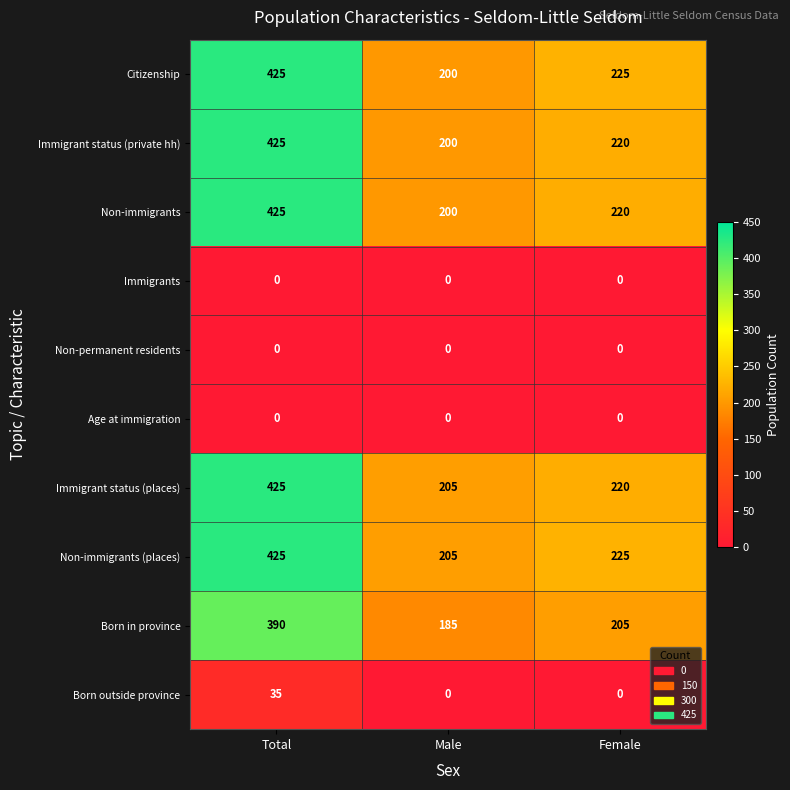

At which category is the sum across all series the highest?

Total